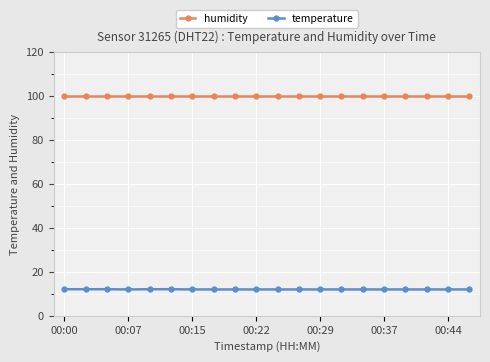

True or false: humidity and temperature intersect in this chart.

False